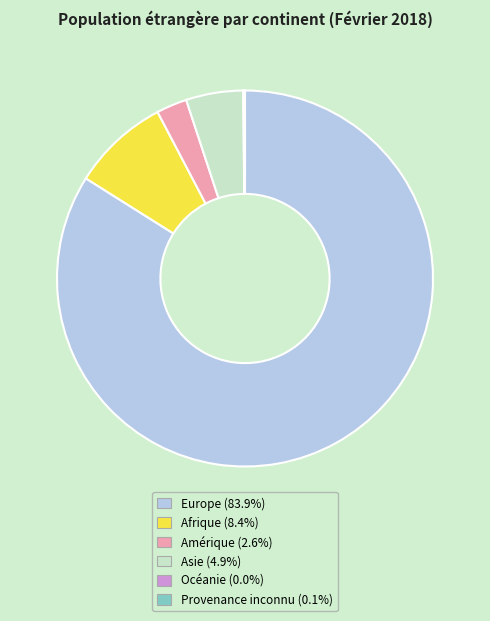

Is there a majority slice in this chart?

Yes